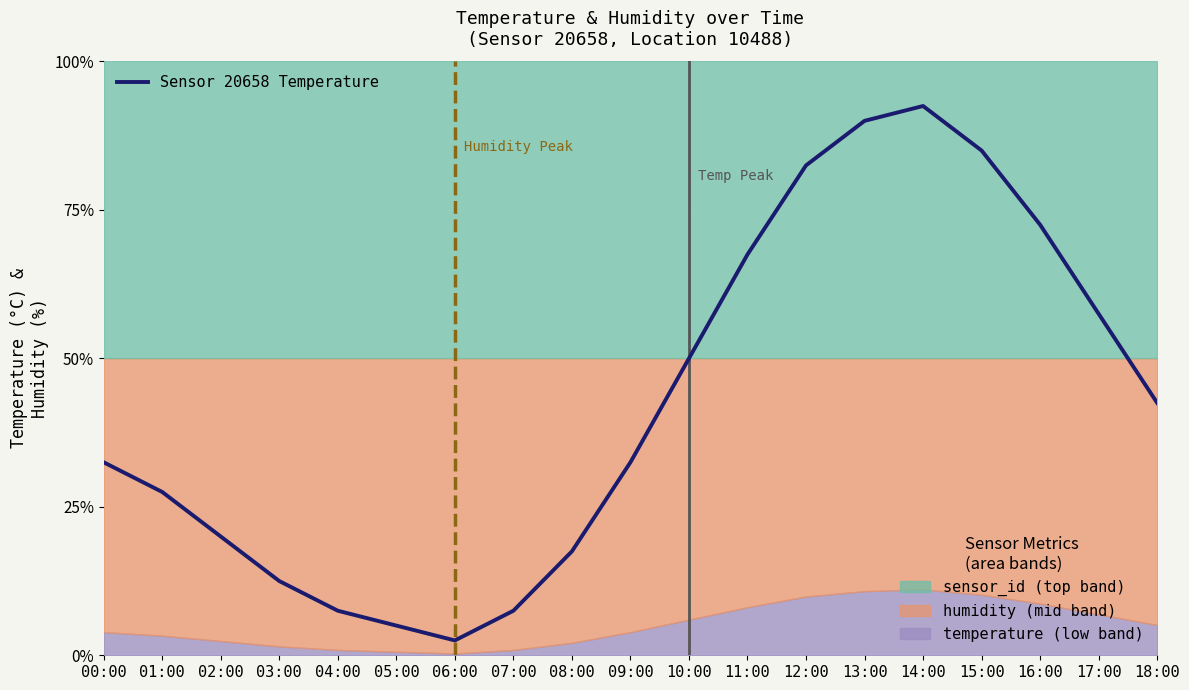

Count the number of data series in this chart.

1